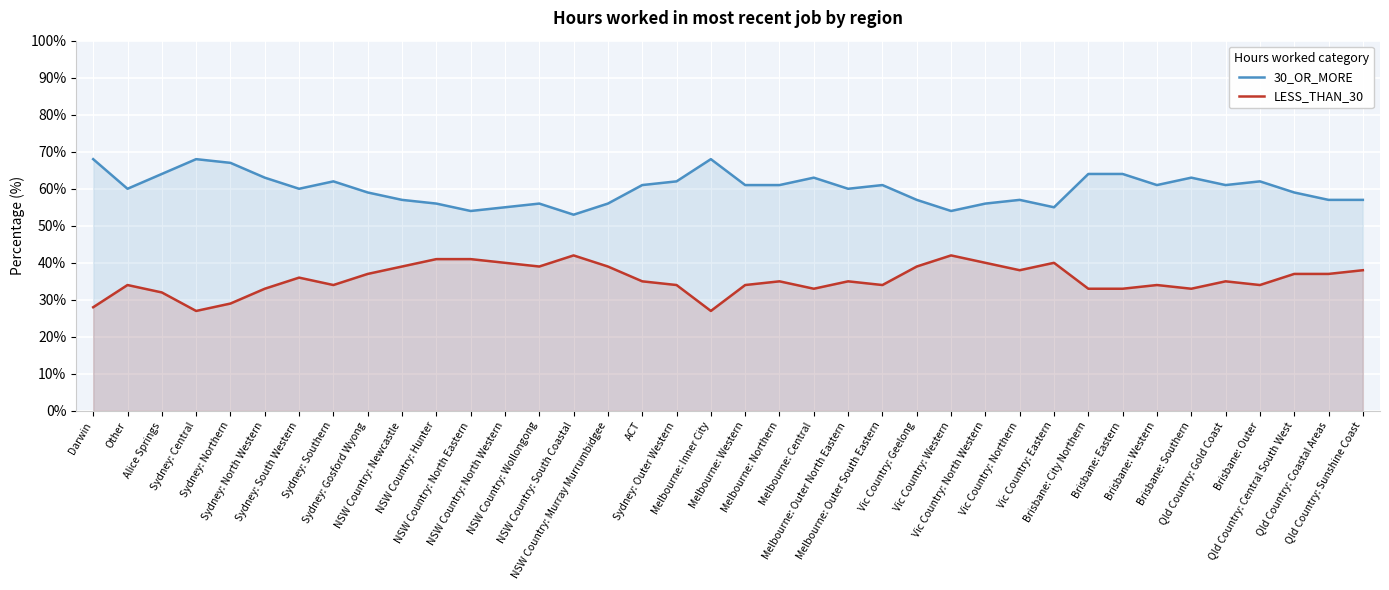

True or false: LESS_THAN_30 has more than 1 interior local peaks.

True